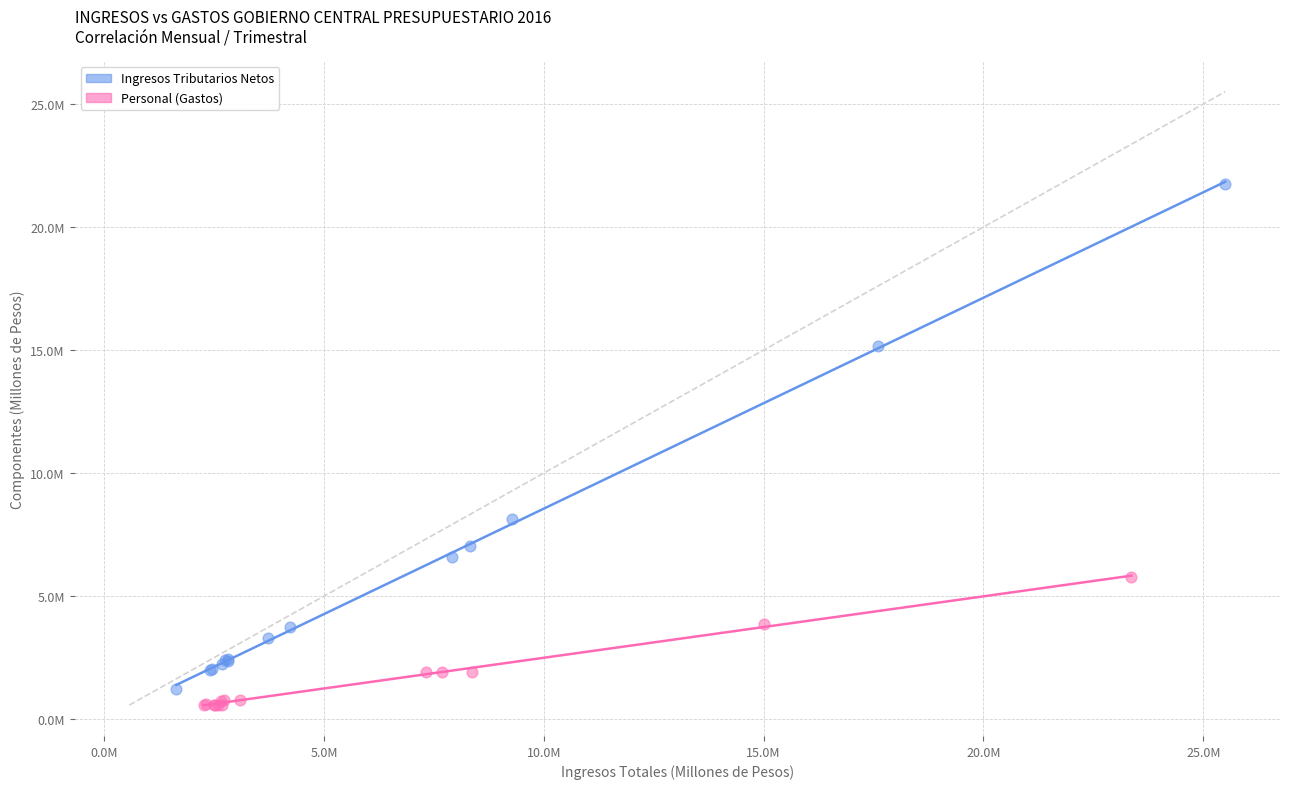

Which series has the widest spread of Y values?

Ingresos Tributarios Netos